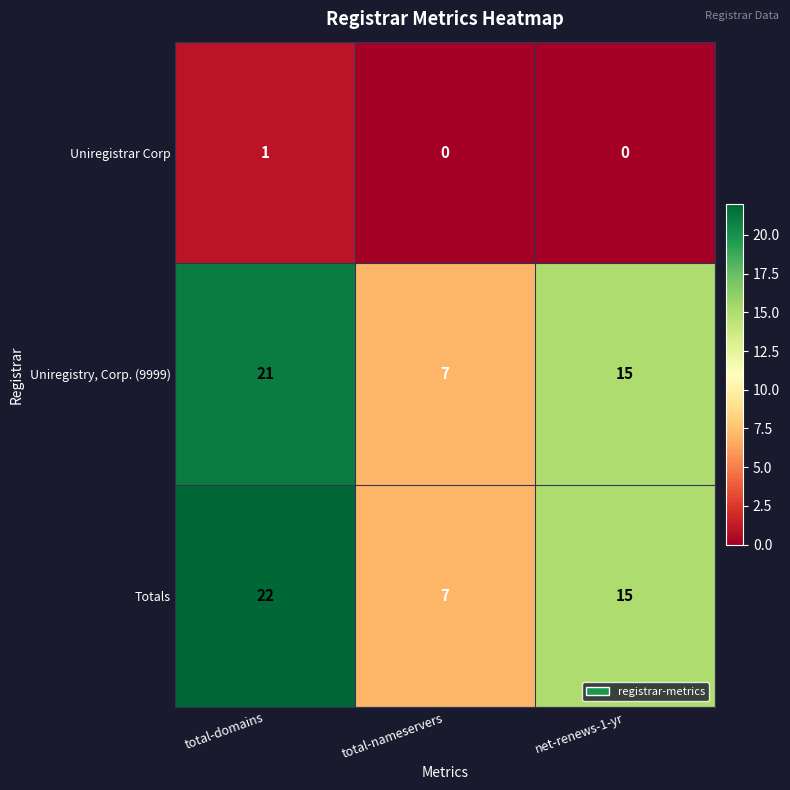

Which series has the widest spread of values?

Totals